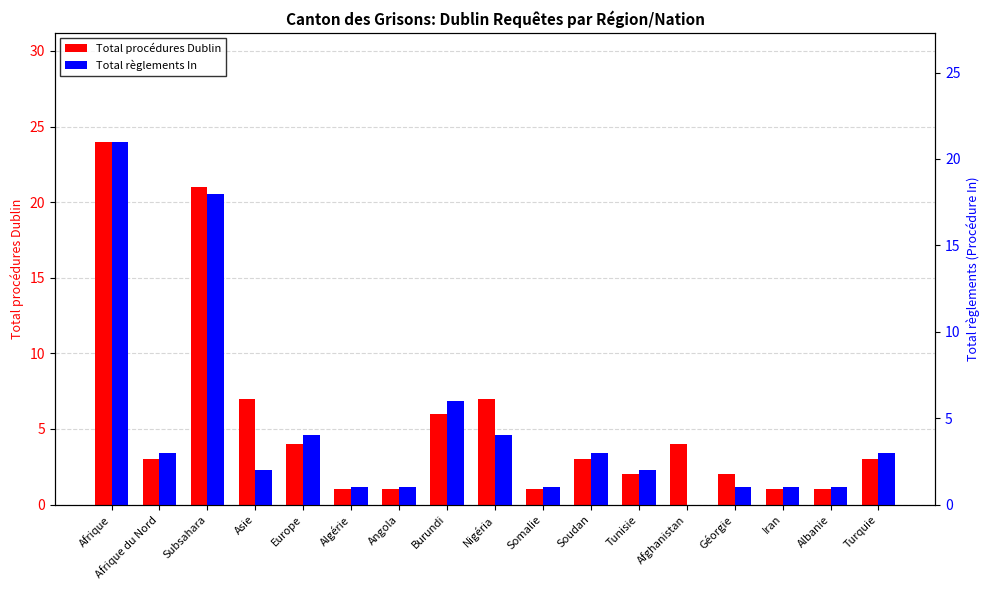

Which series has the largest total across all categories?

Total procédures Dublin